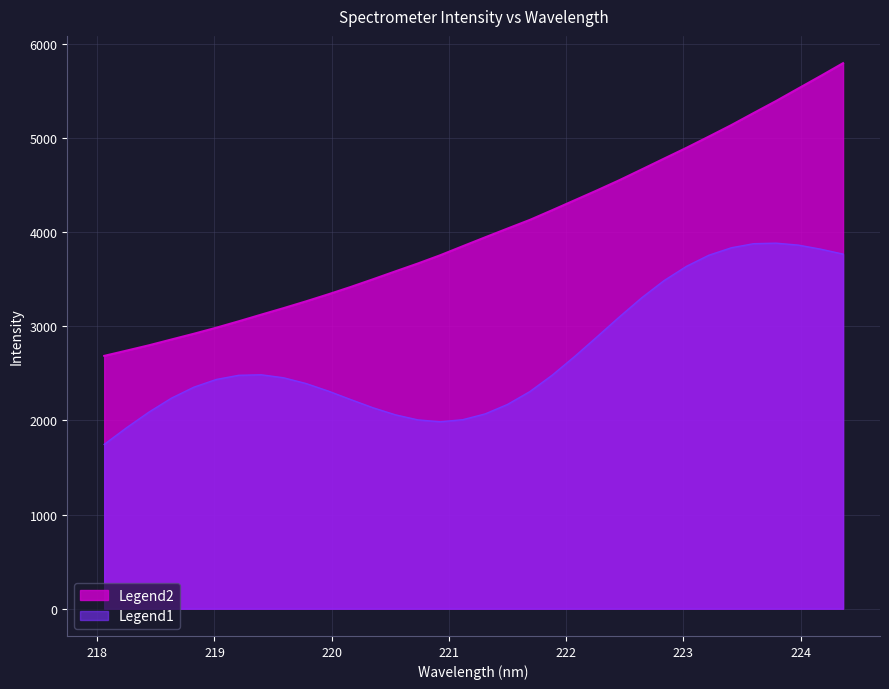

Reading left to right, list all the values displayed in this chart.

2684.8	2740.9	2797.5	2859.0	2919.8	2984.0	3052.0	3122.4	3191.7	3263.6	3338.7	3416.8	3498.9	3583.0	3666.1	3753.9	3849.2	3943.7	4036.8	4129.0	4232.1	4337.2	4442.3	4550.6	4664.9	4780.1	4894.5	5013.9	5135.2	5263.8	5390.9	5524.6	5657.4	5793.3